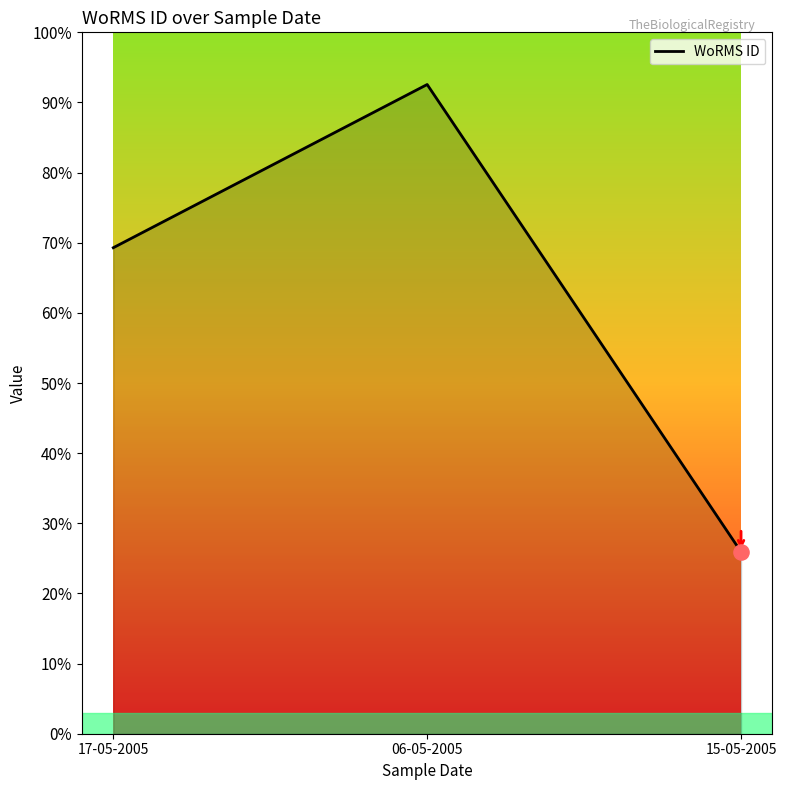

What is the ratio of the value at 06-05-2005 to the value at 15-05-2005?

3.6